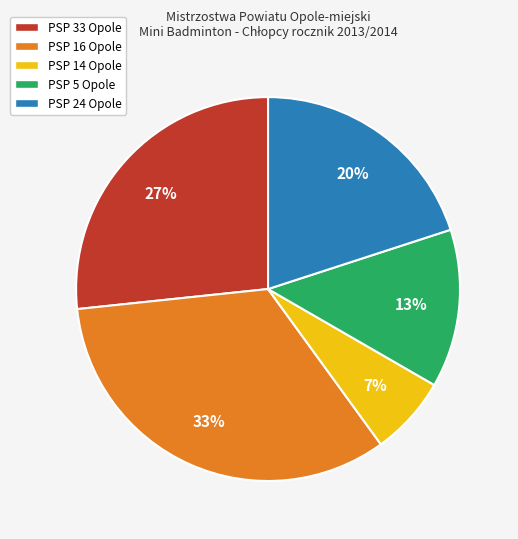

Which has a higher value, PSP 5 Opole or PSP 14 Opole?

PSP 5 Opole